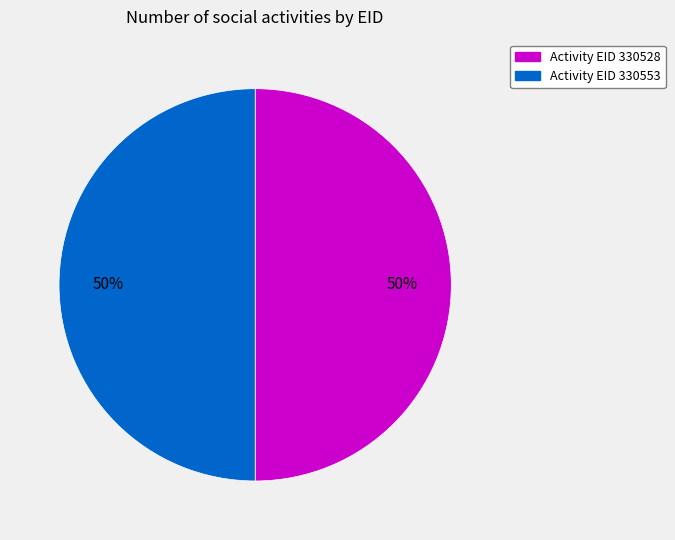

To the nearest percent, what is the average slice percentage?

50%